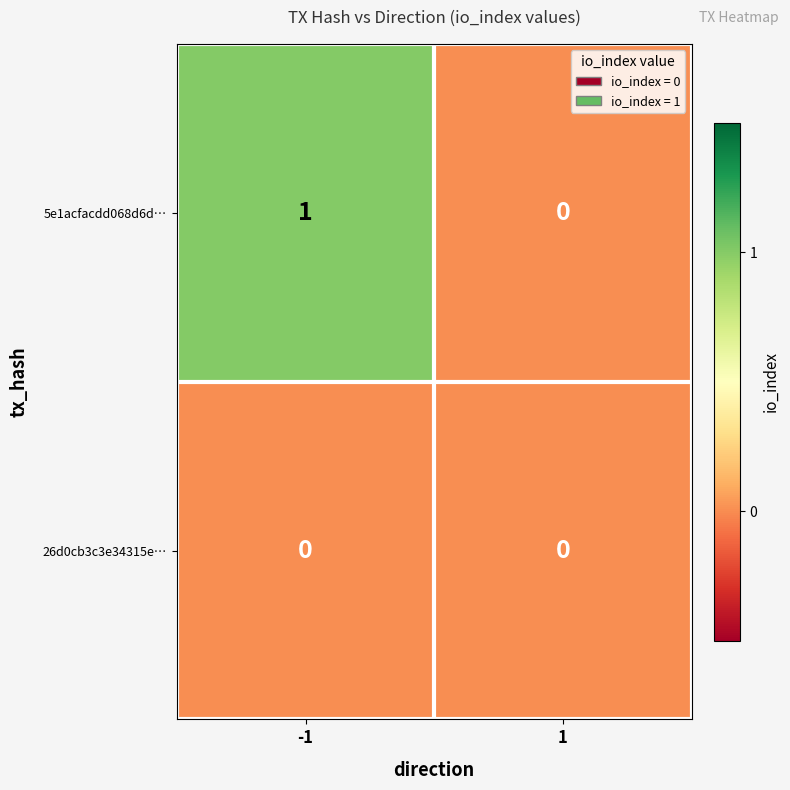

Reading right to left, list all the values displayed in this chart.

5e1acfacdd068d6d…: 1=0	-1=1
26d0cb3c3e34315e…: 1=0	-1=0